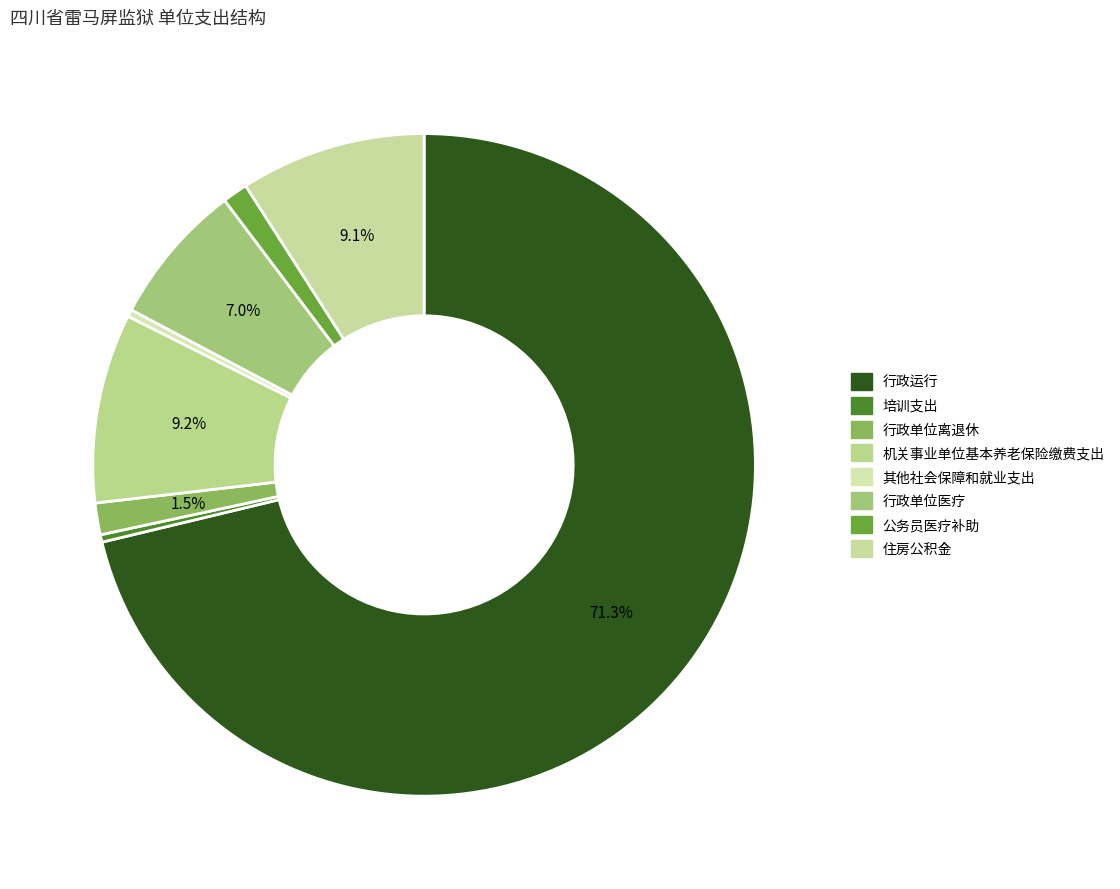

How many slices are in this pie chart?

8